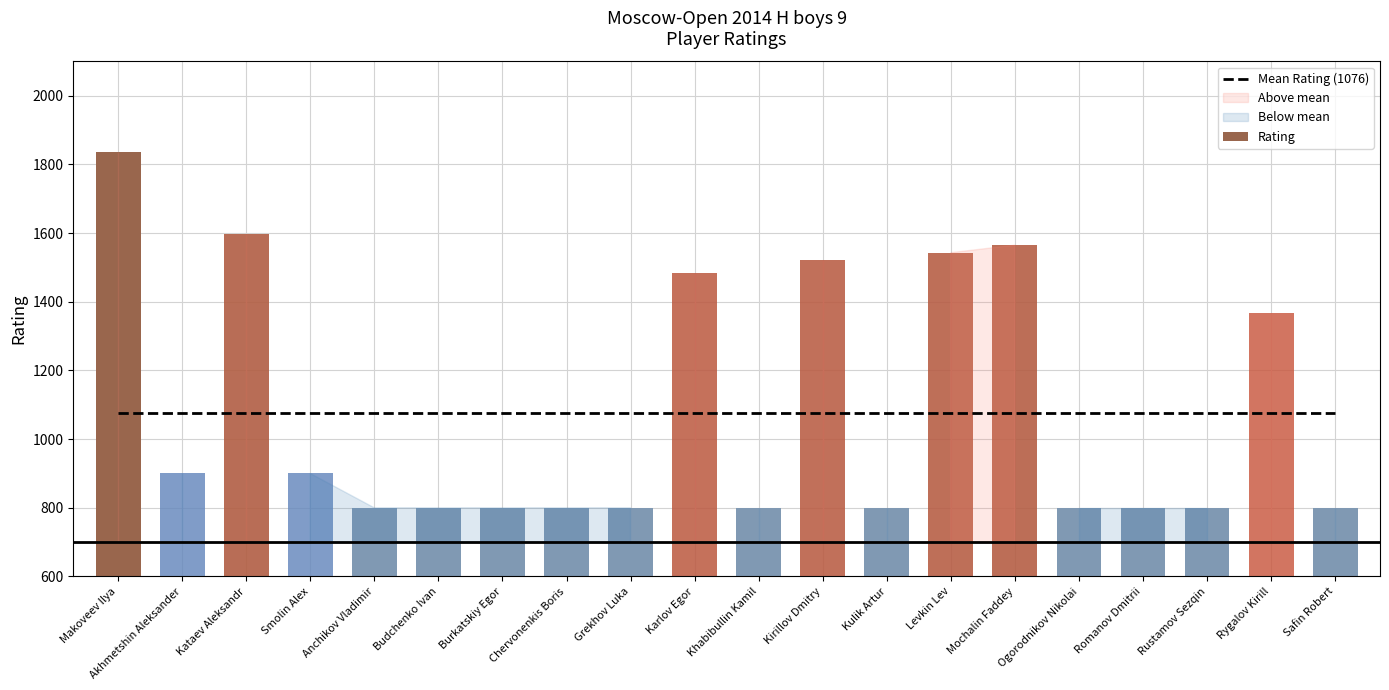

Which series has the largest range (max minus min)?

Rating